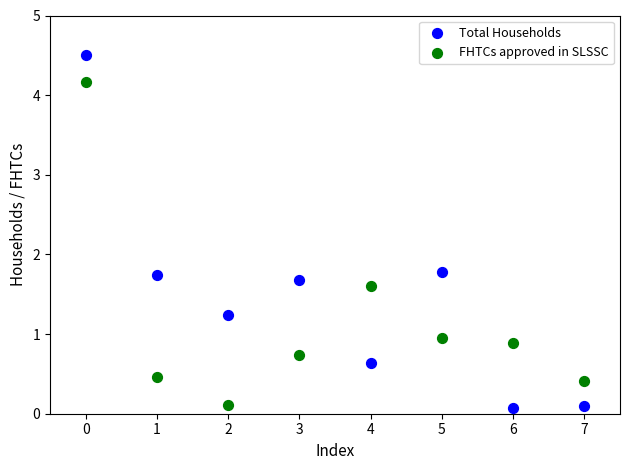

Which series contains the highest Y value?

Total Households